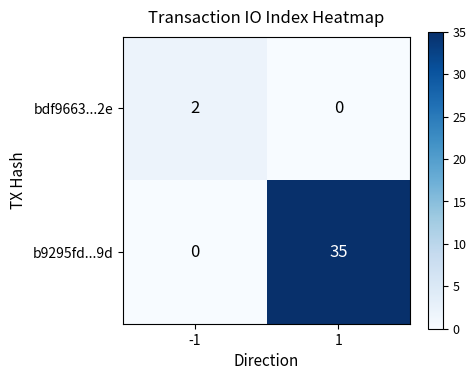

What is the sum of the b9295fd...9d values at 1 and -1?

35